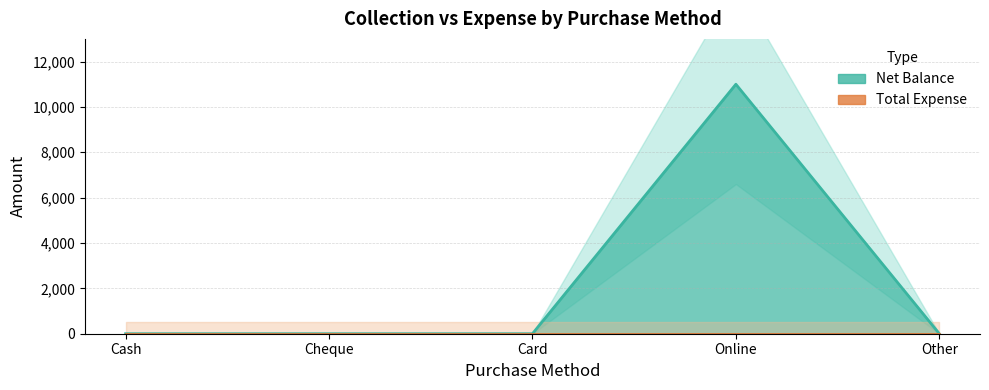

How many points are higher than both their immediate neighbors (excluding endpoints)?

1